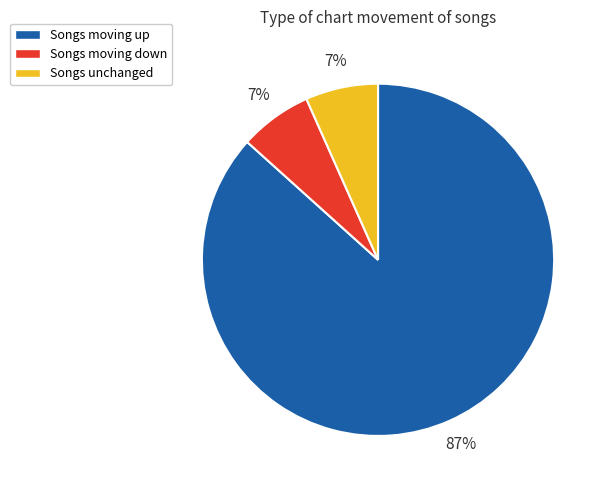

Does Songs unchanged account for over 50% of the chart?

No